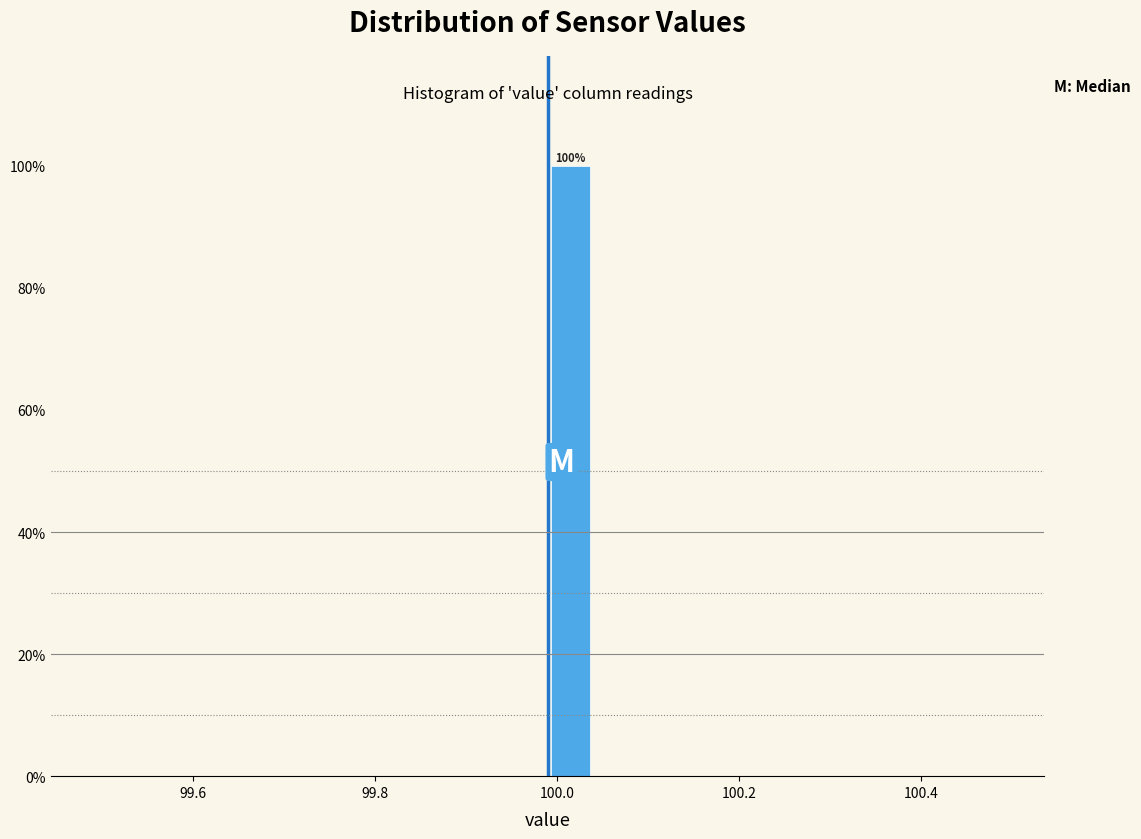

Around what value on the x-axis is the tallest bar? Give the approximate position of its centre, as read against the axis.

100.02